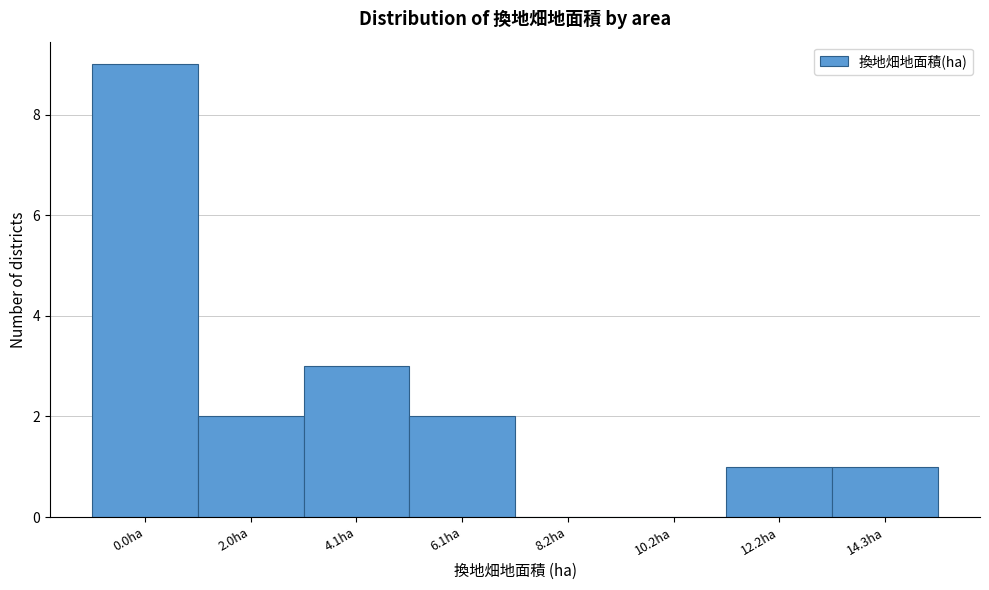

Reading left to right, what are all the values shown in this chart?

0.0ha=9	2.0ha=2	4.1ha=3	6.1ha=2	8.2ha=0	10.2ha=0	12.2ha=1	14.3ha=1